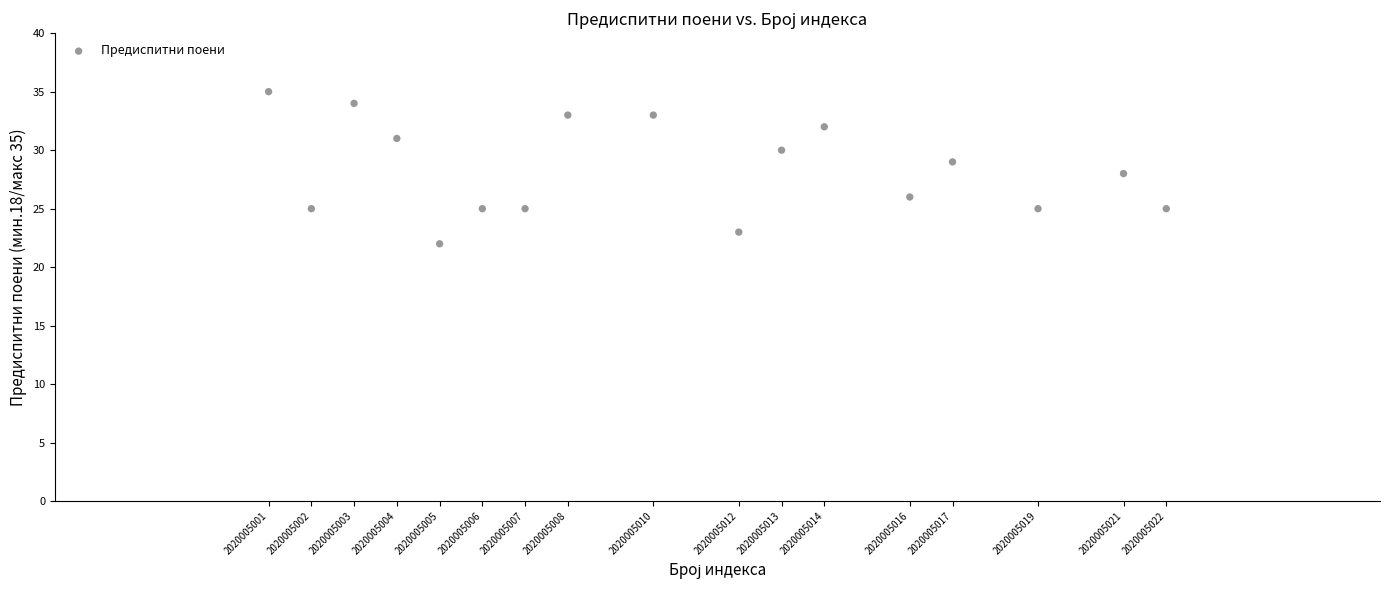

What is the range of Y values (max minus min)?

13